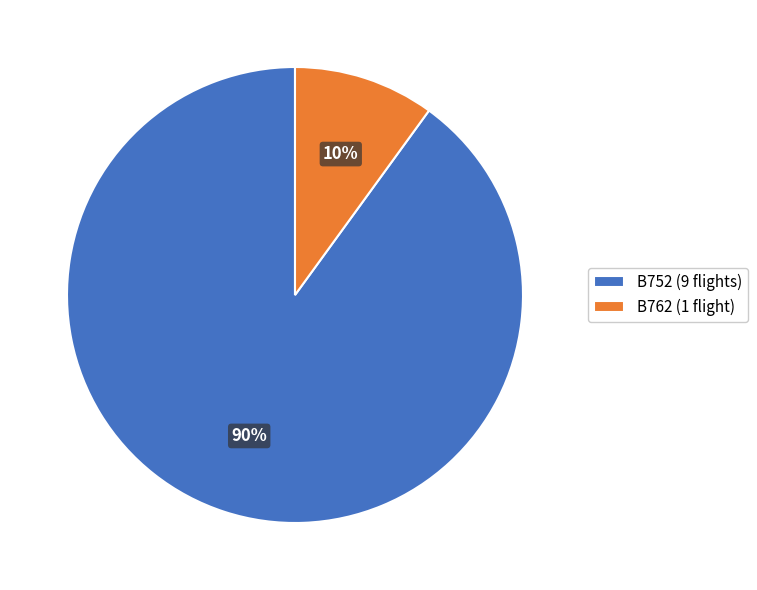

To the nearest percent, what is the difference between the B752 and B762 slice percentages?

80%